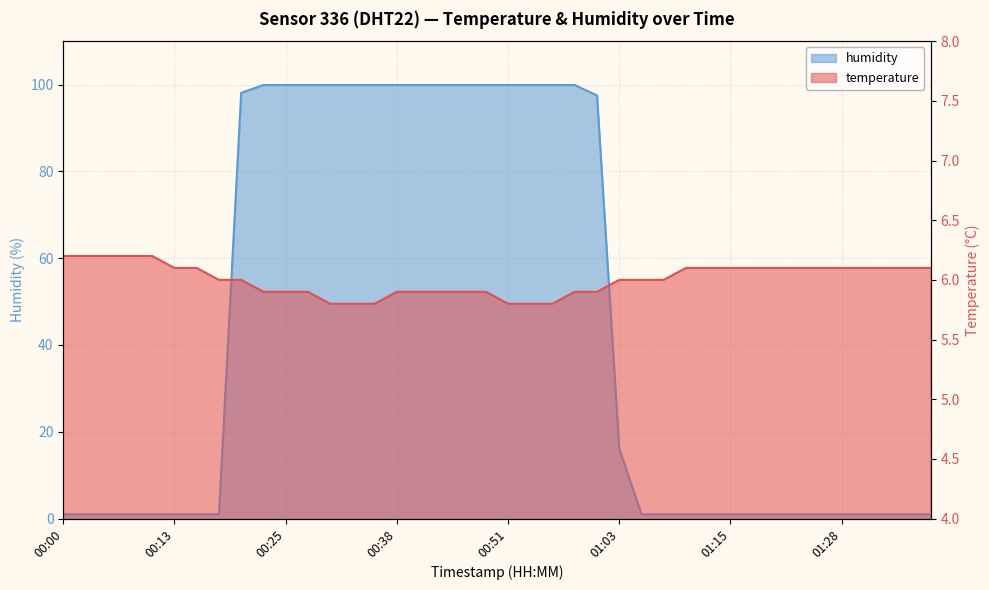

List the labels in order of temperature value, smallest first.

00:30, 00:33, 00:35, 00:51, 00:53, 00:56, 00:23, 00:25, 00:28, 00:38, 00:40, 00:43, 00:46, 00:48, 00:58, 01:01, 00:18, 00:20, 01:03, 01:06, 01:08, 00:13, 00:15, 01:10, 01:13, 01:15, 01:18, 01:20, 01:23, 01:25, 01:28, 01:30, 01:33, 01:35, 01:37, 00:00, 00:03, 00:05, 00:08, 00:10